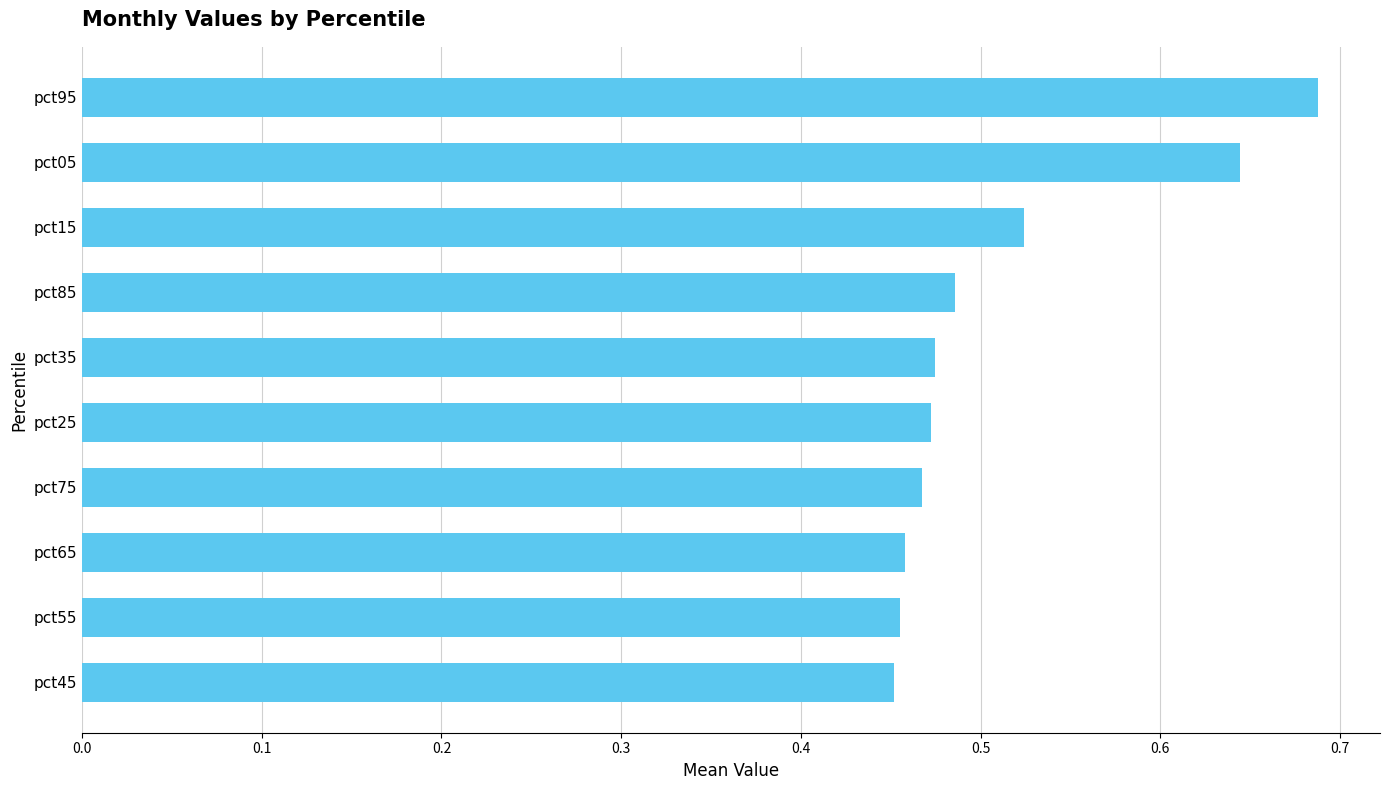

How many categories are shown in the chart?

10